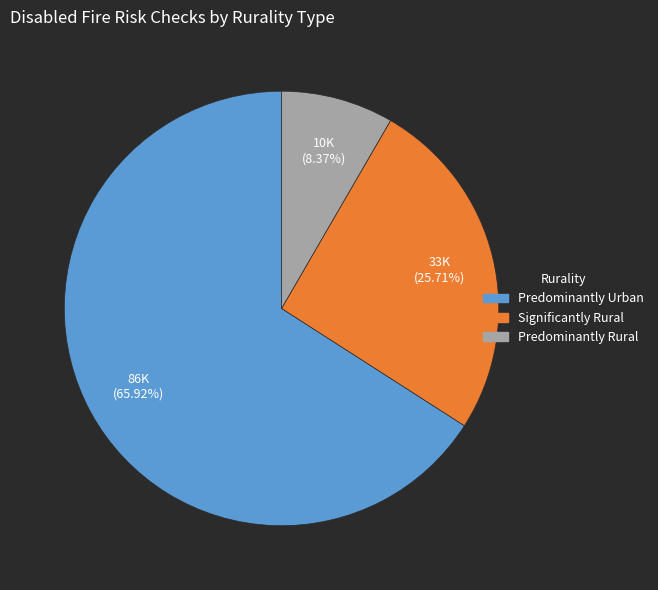

What is the largest slice in the pie chart?

Predominantly Urban